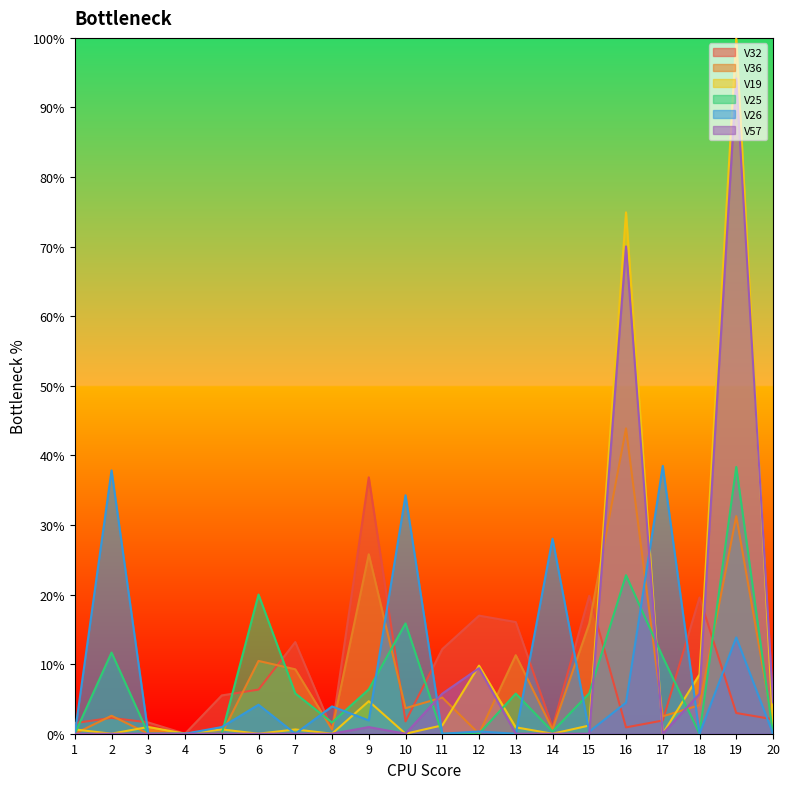

What are all the series names shown in the legend?

V32, V36, V19, V25, V26, V57